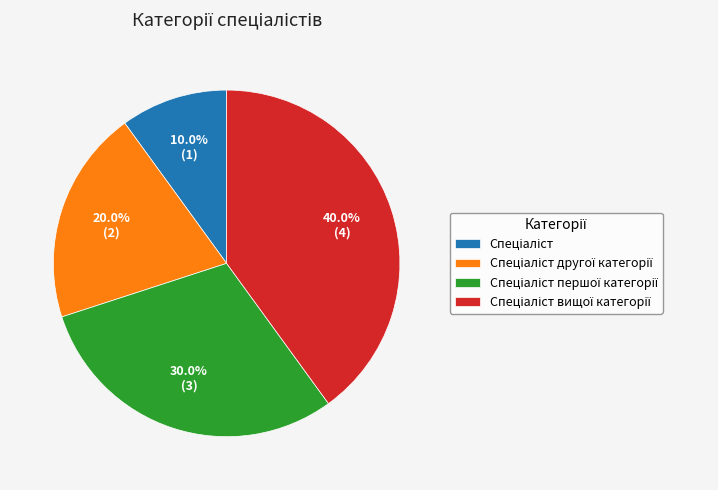

Does any single category account for the majority?

No